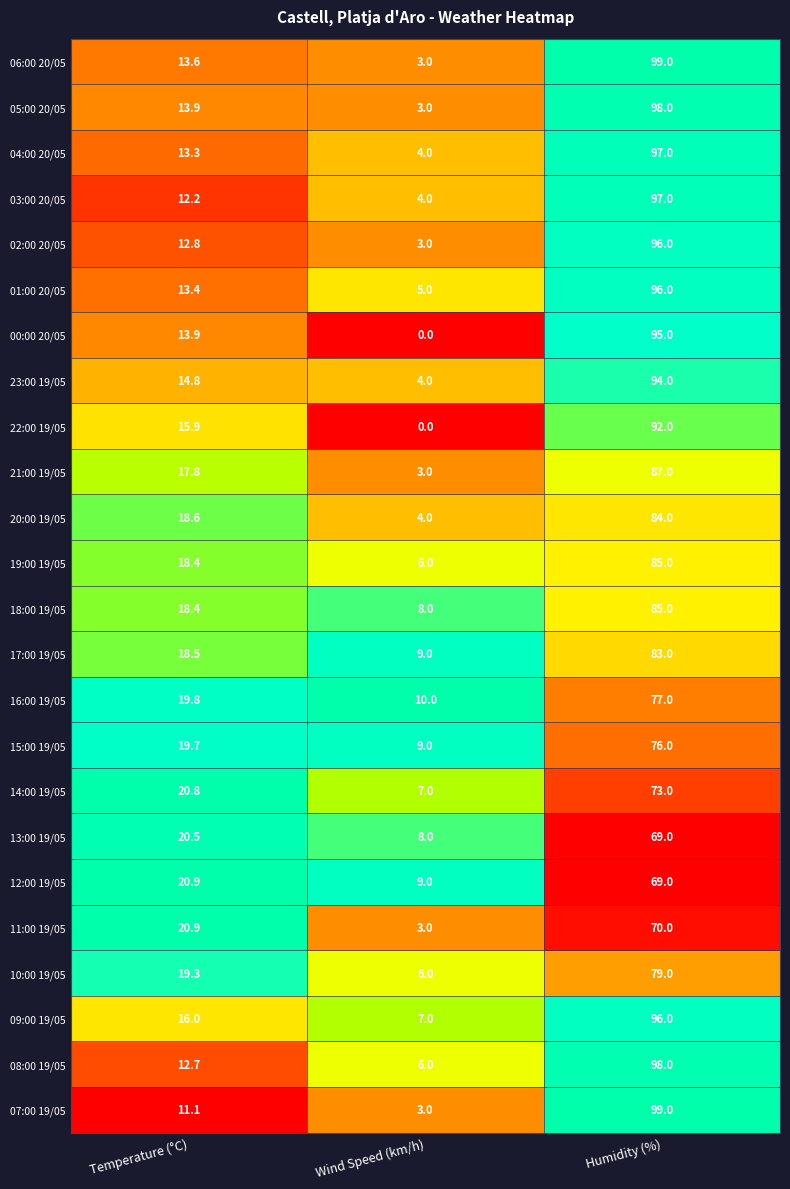

Is it true that 00:00 20/05 equals 167.1 at Humidity (%)?

False